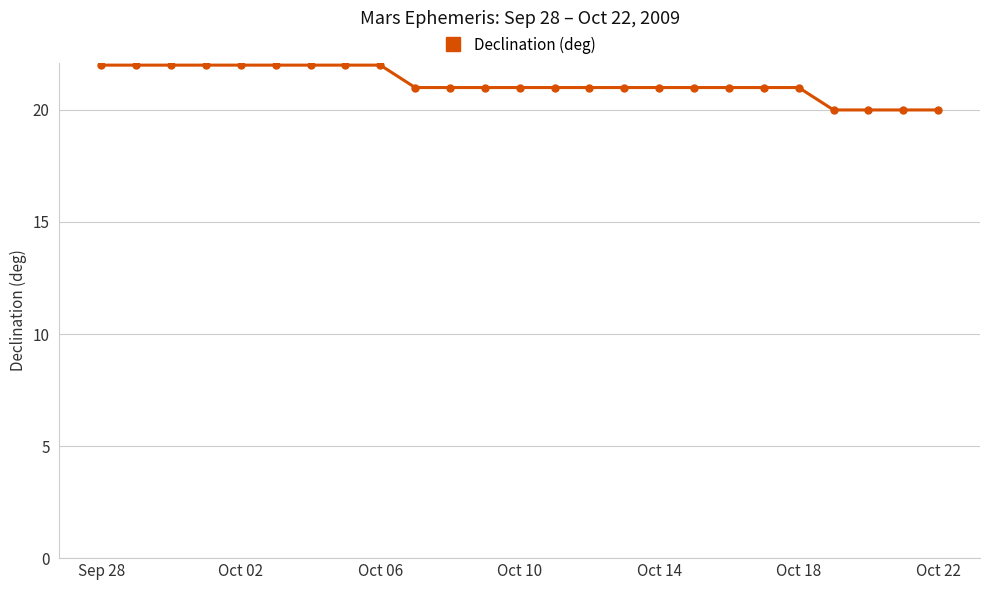

What is the sum of all values?

530